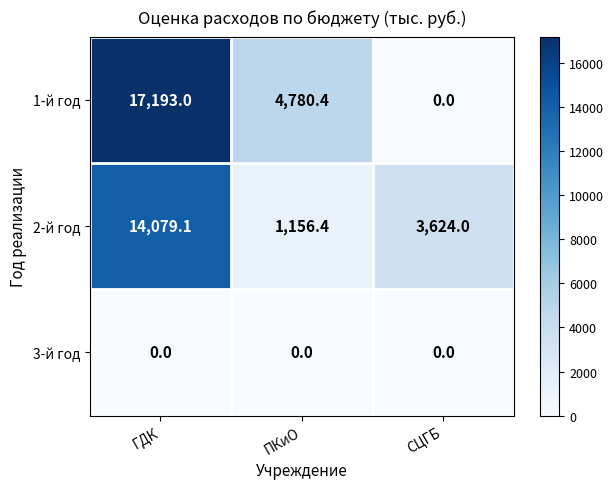

Count the 1-й год values in the range 0 to 17193.

3